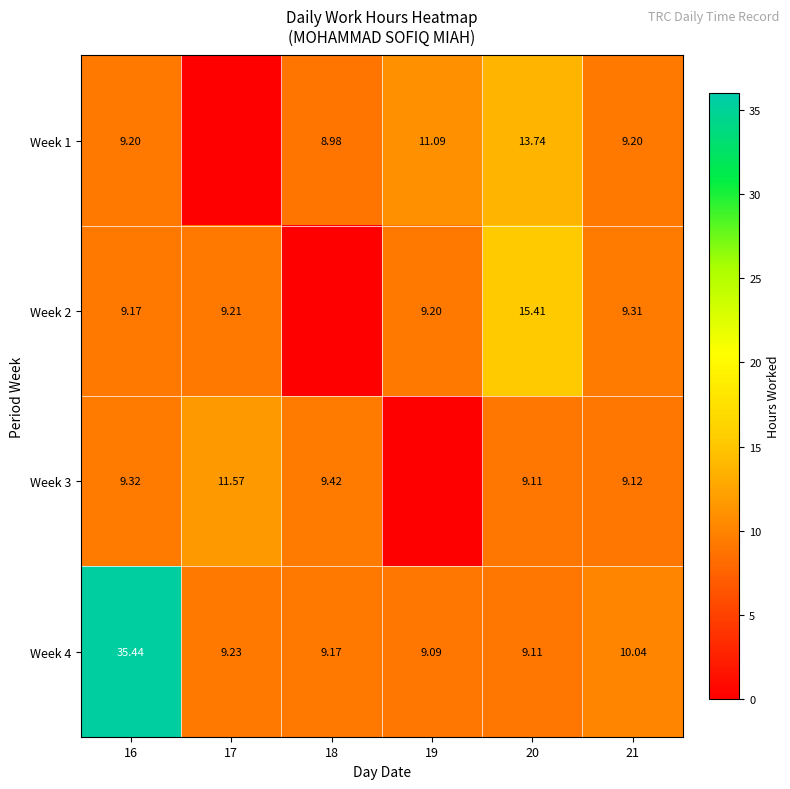

Is the value of Week 2 at 19 greater than the value of Week 4 at 18?

Yes